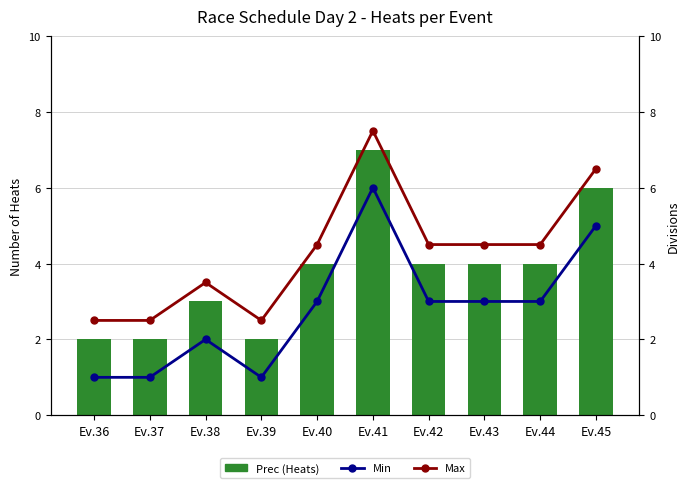

Read the Min value at Ev.40.

3.0